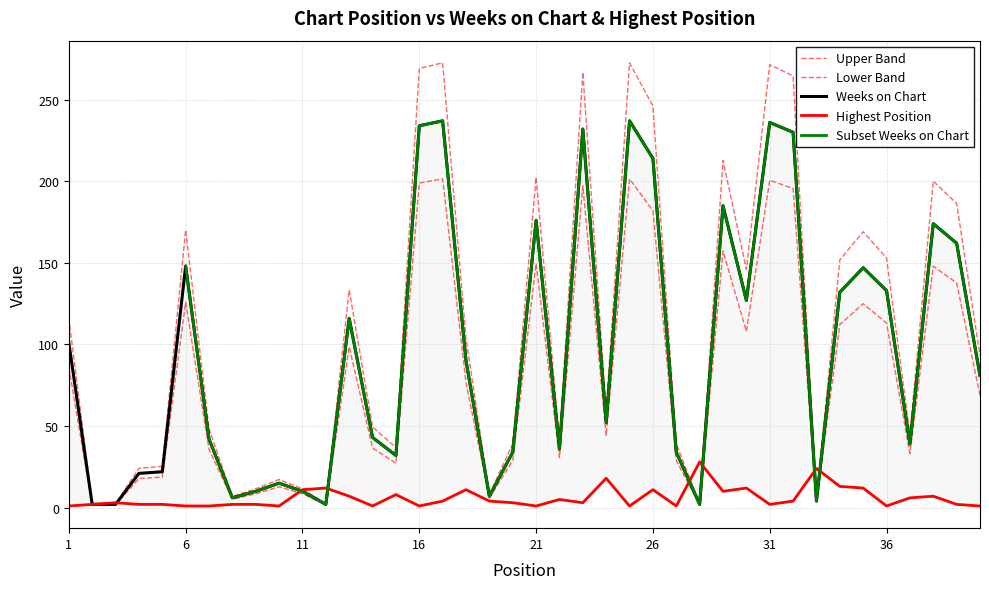

Between 39 and 26, which is larger?

26